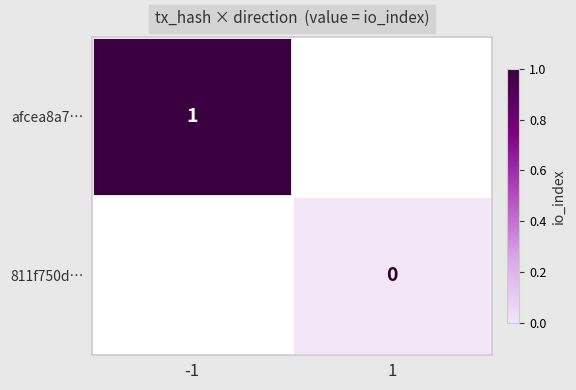

Is it true that afcea8a7… equals 1 at -1?

True